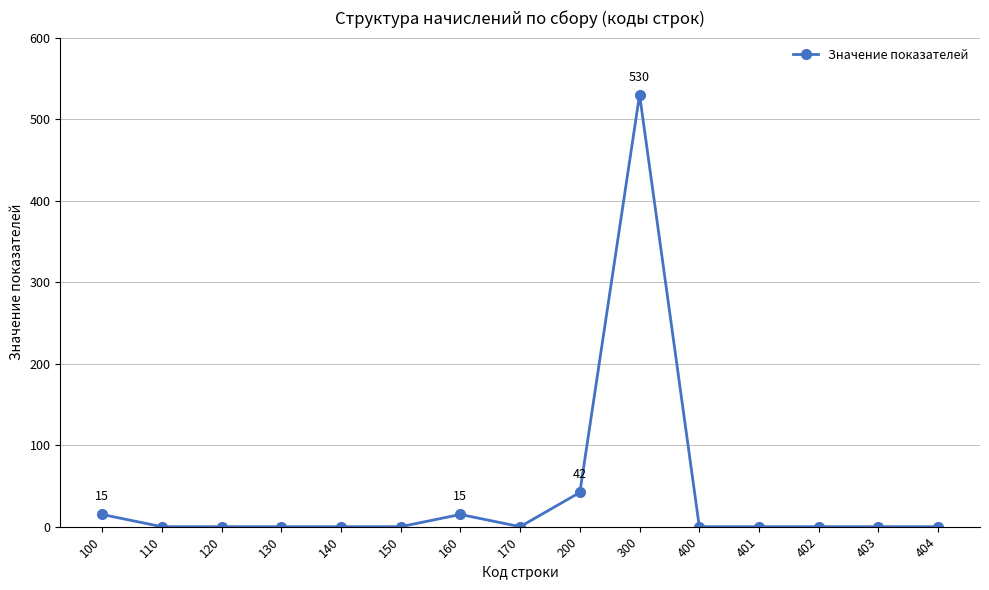

True or false: the data has more than 0 interior local peaks.

True